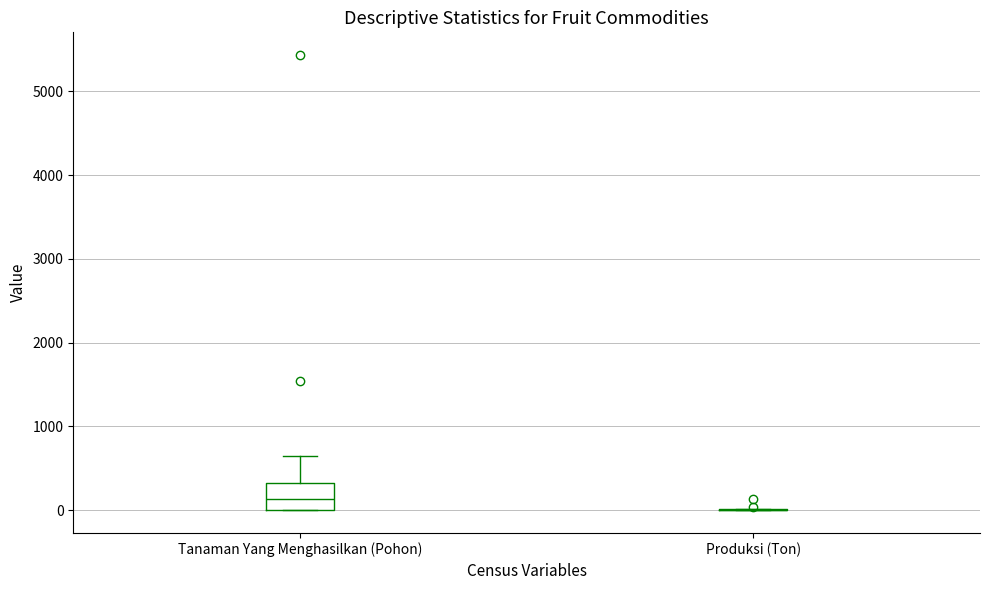

Reading left to right, transcribe this box plot: for each box, give where its median line is, the range the box spans, and where its two whiskers end, as read against the y-axis. The values are not printed on the chart, so give them approximately, as read against the axis.

Tanaman Yang Menghasilkan (Pohon): median 100, box 0 to 300, whiskers 0 to 700
Produksi (Ton): box collapsed to a line at 0, whiskers 0 to 0